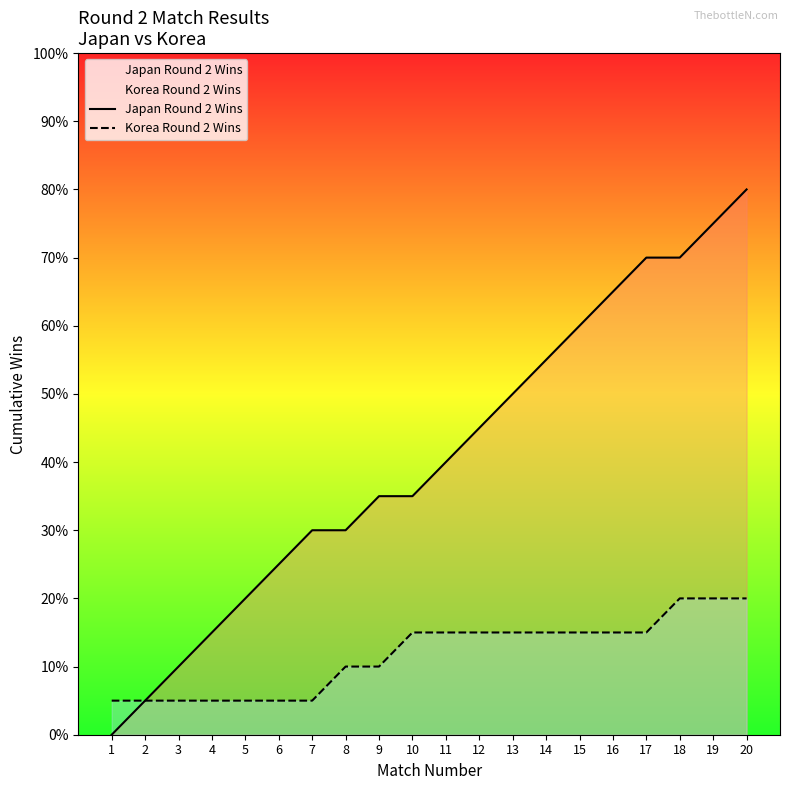

Which has a higher value, 2 or 1?

2